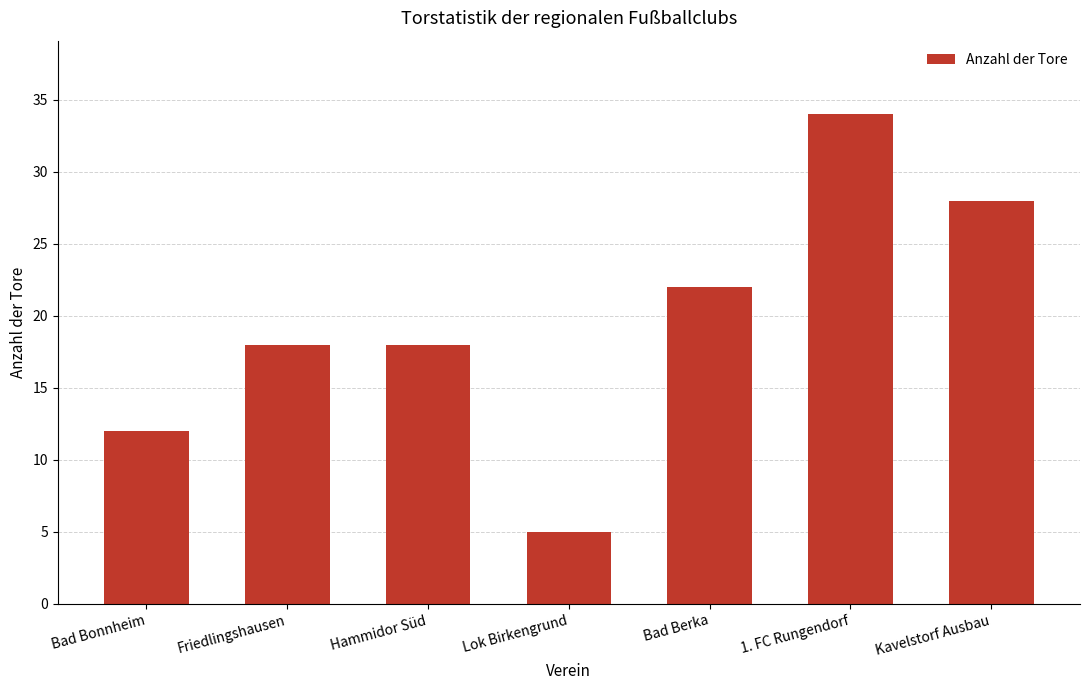

What is the difference between the maximum and minimum values?

29